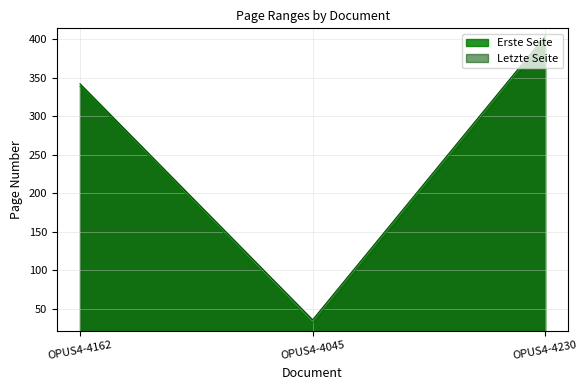

How many data points in Letzte Seite are above 342?

1